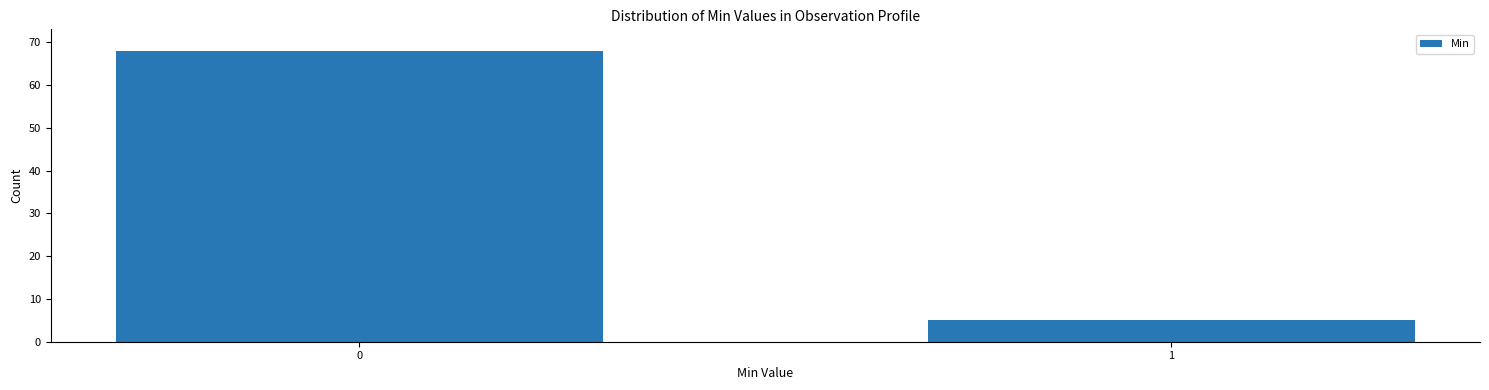

Reading left to right, transcribe all the data shown in this chart.

68	5